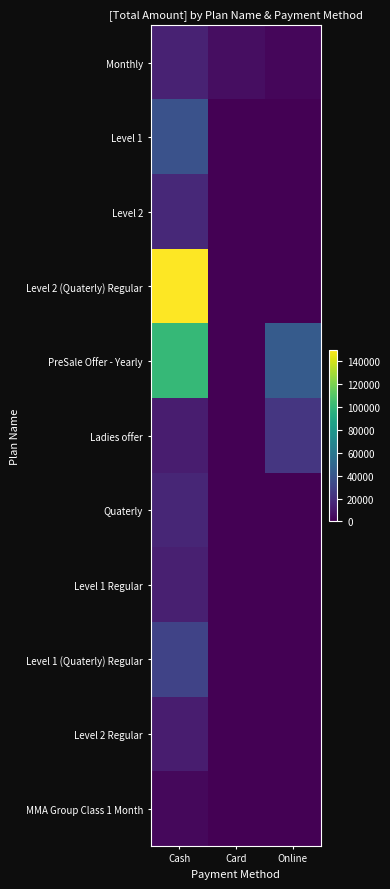

At Online, list the series in order from smallest to largest.

Level 1, Level 2, Level 2 (Quaterly) Regular, Quaterly, Level 1 Regular, Level 1 (Quaterly) Regular, Level 2 Regular, MMA Group Class 1 Month, Monthly, Ladies offer, PreSale Offer - Yearly